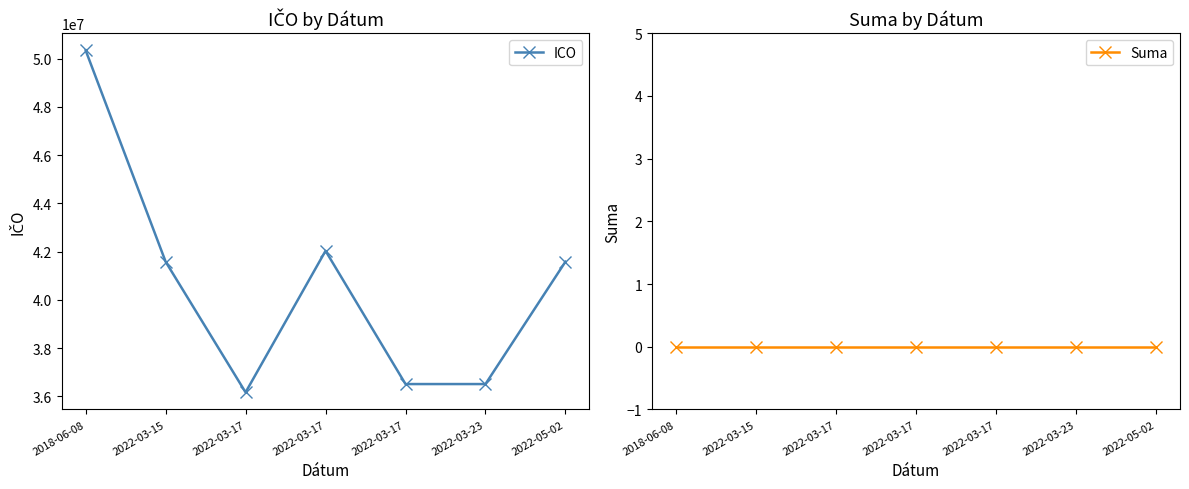

What is the difference between the maximum and minimum values in the ICO series?

14187620